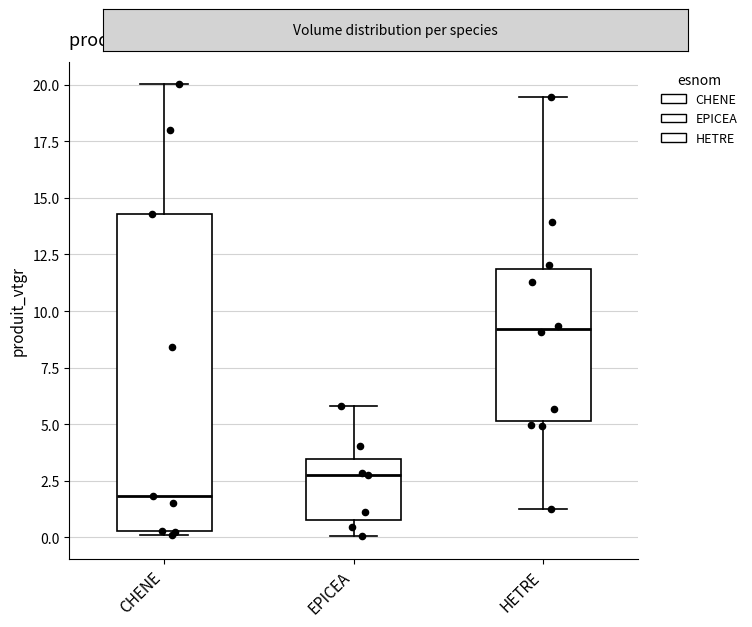

Reading left to right, read every box against the y-axis: the position of its median line, the range the box covers, and the ends of its whiskers. The values are not printed on the chart, so give them approximately, as read against the axis.

CHENE: median 2.0, box 0.5 to 14.5, whiskers 0.0 to 20.0
EPICEA: median 3.0, box 1.0 to 3.5, whiskers 0.0 to 6.0
HETRE: median 9.0, box 5.0 to 12.0, whiskers 1.5 to 19.5